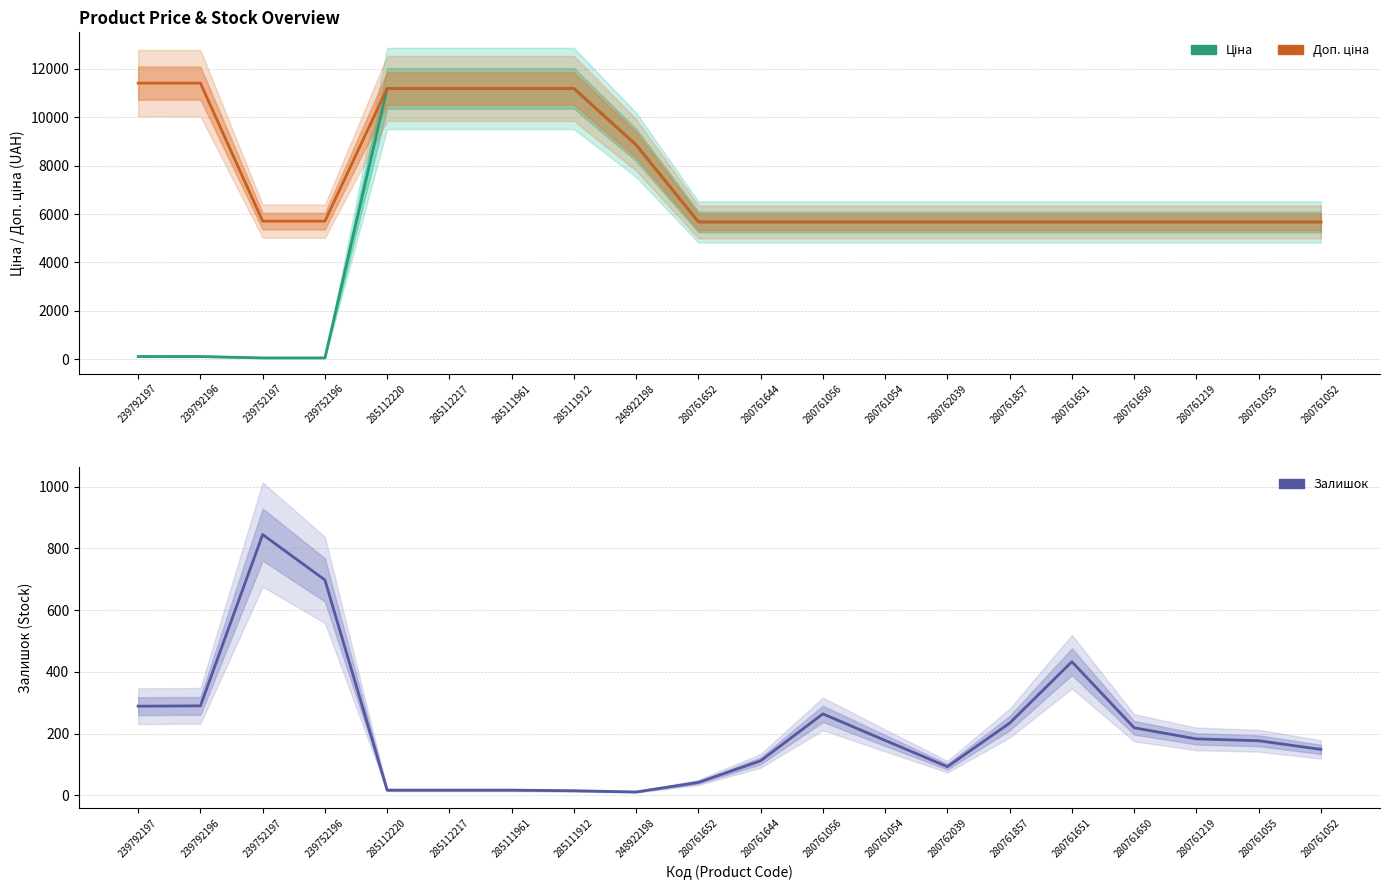

What is the difference between the second highest and second lowest values in the Доп. ціна series?

5736.2